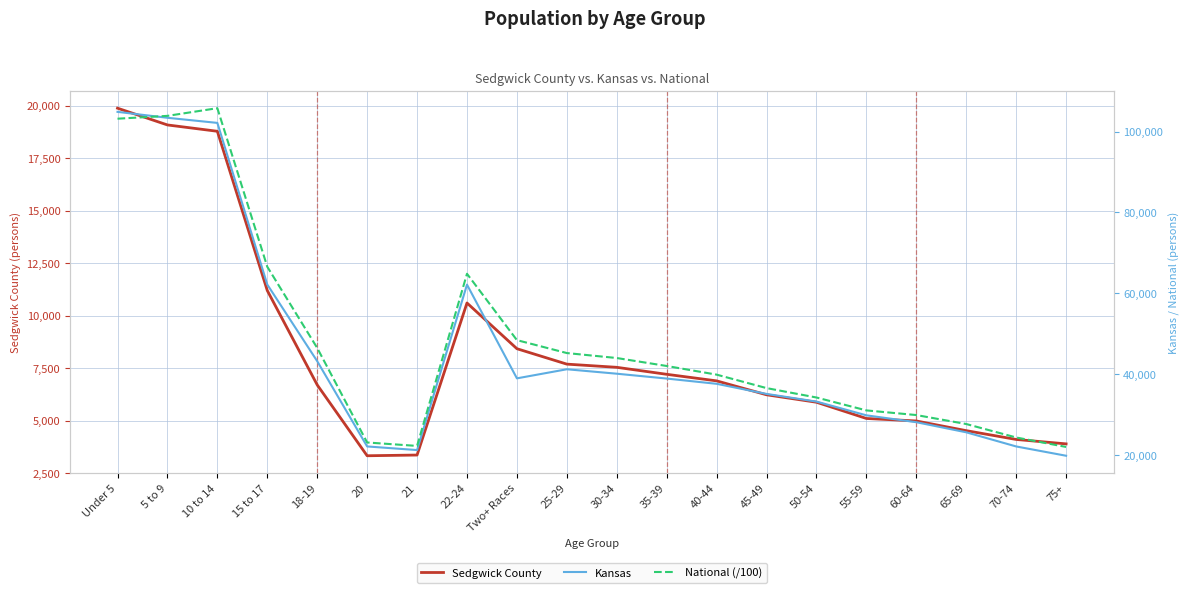

What is the difference between the maximum and minimum values in the National (/100) series?

83818.6